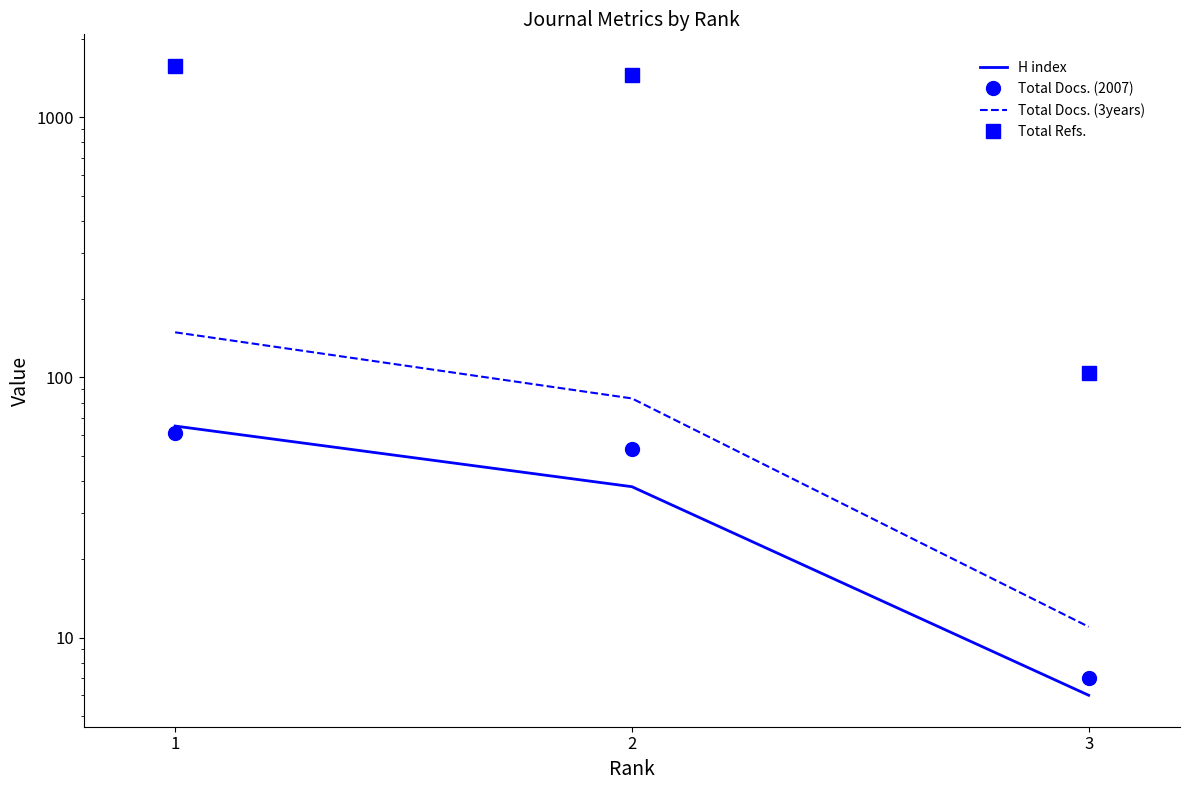

What is the average value of the Total Refs. series?

1046